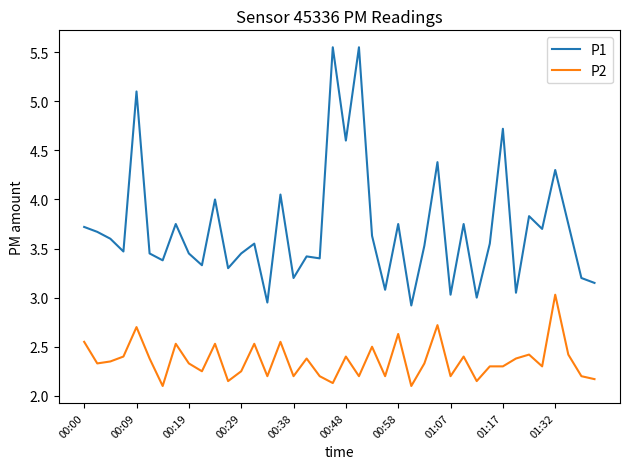

What is the difference between the maximum and minimum values in the P2 series?

0.9